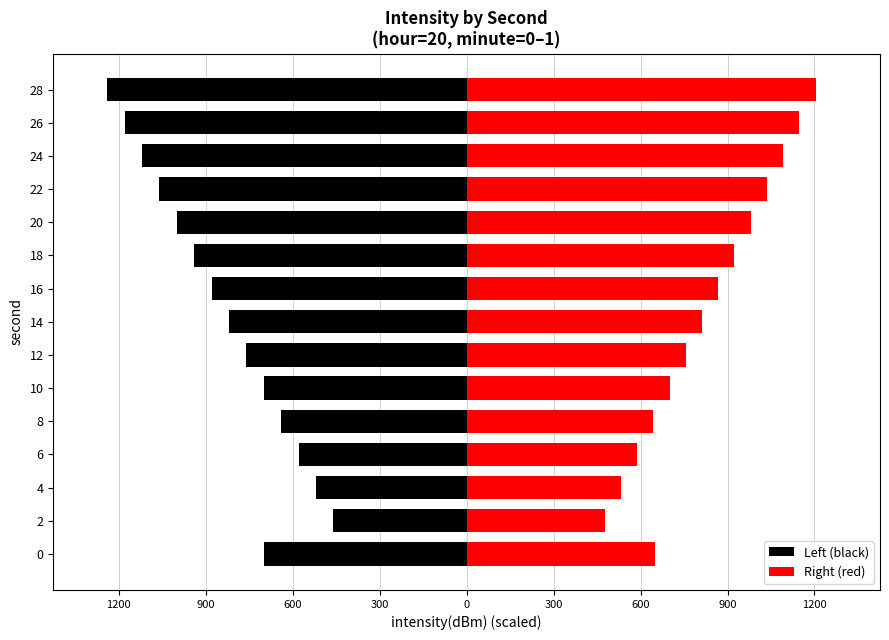

How many distinct data groups are displayed?

2